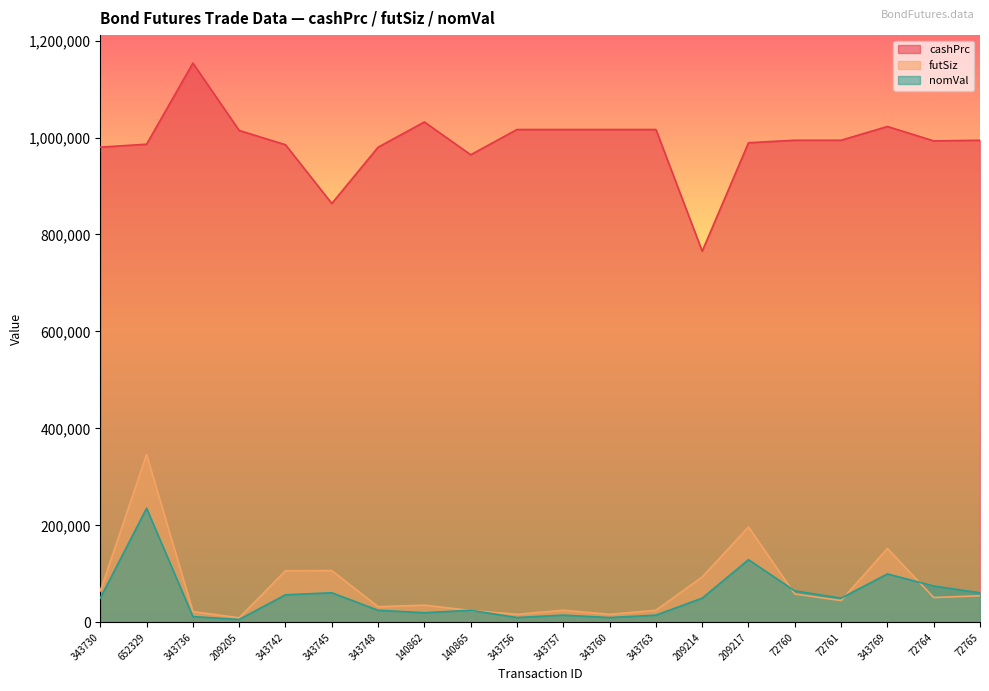

What value does the nomVal series have at 72761?

50000.0